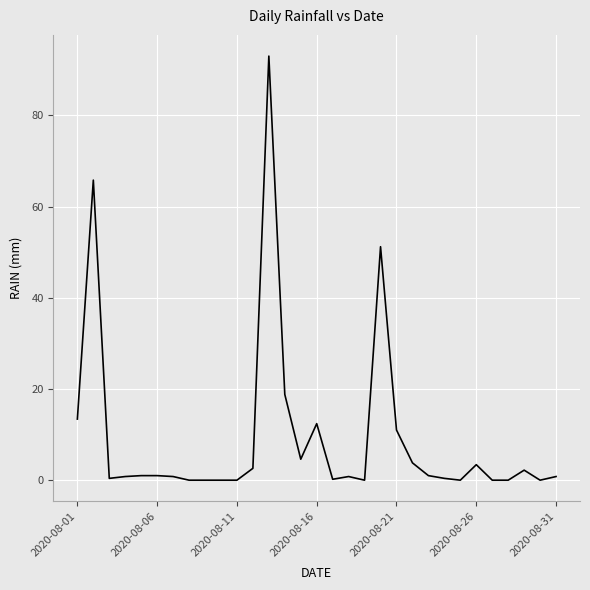

What is the maximum value shown in the chart?

93.0